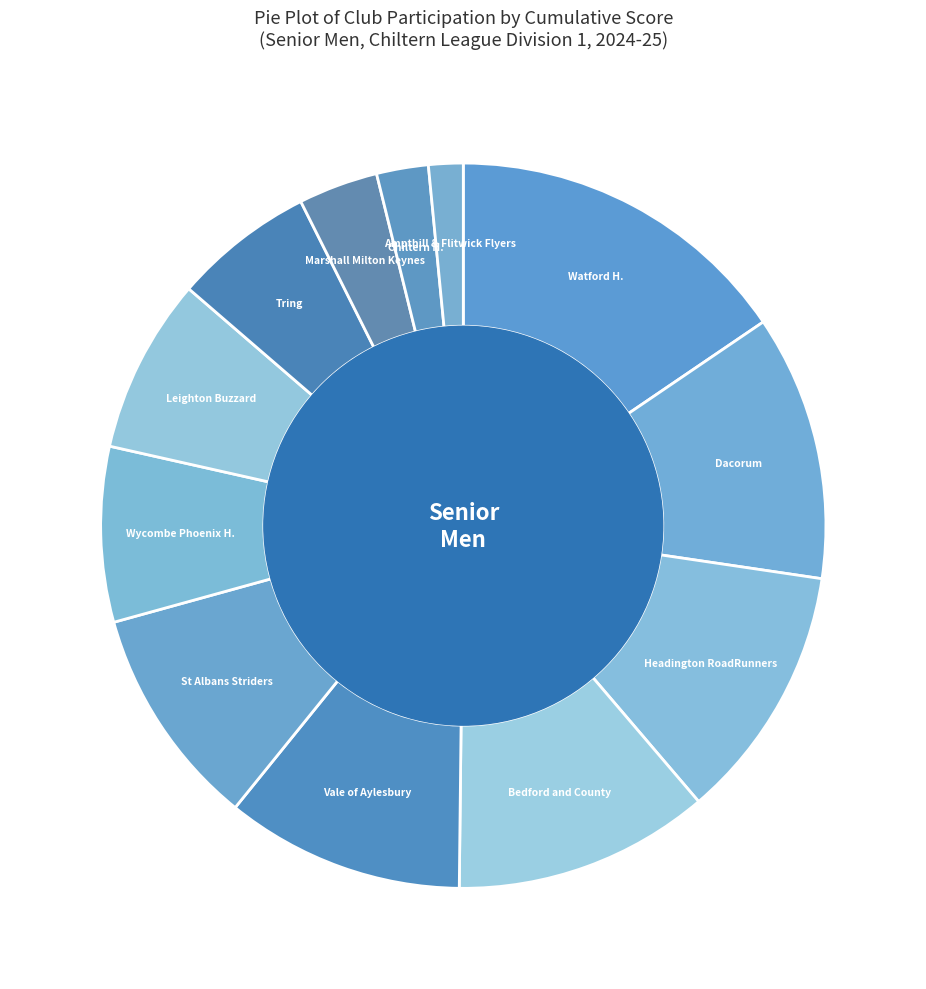

How many segments does this pie chart have?

12